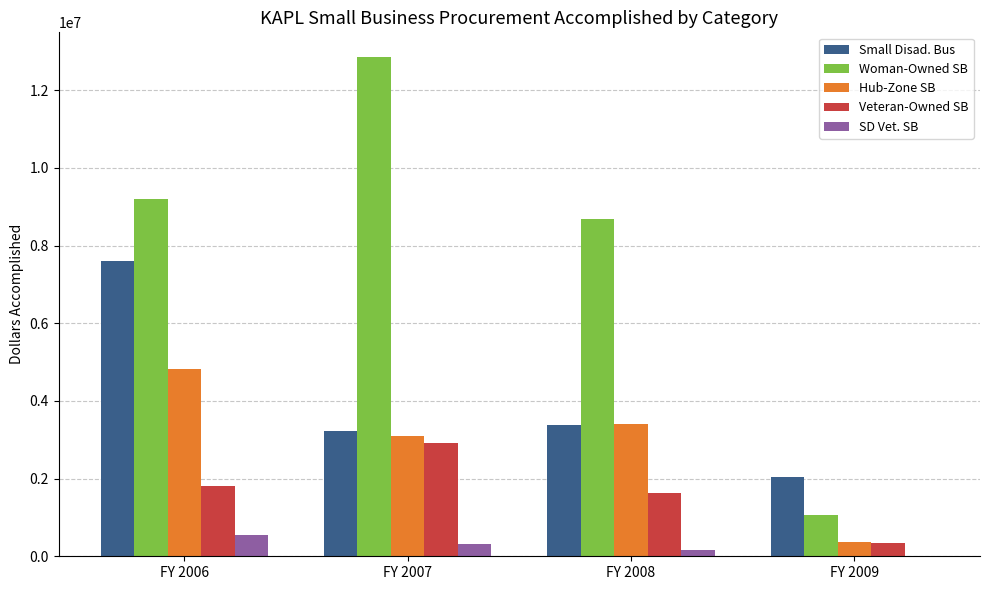

Between FY 2006 and FY 2008, which series saw the biggest shift?

Small Disad. Bus